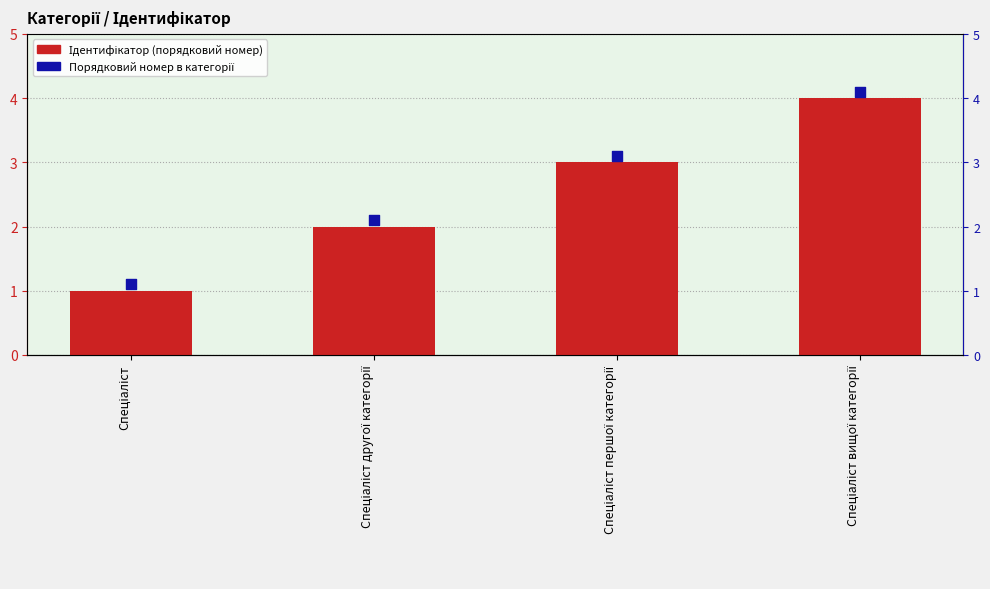

At how many categories does at least one series exceed 3?

2